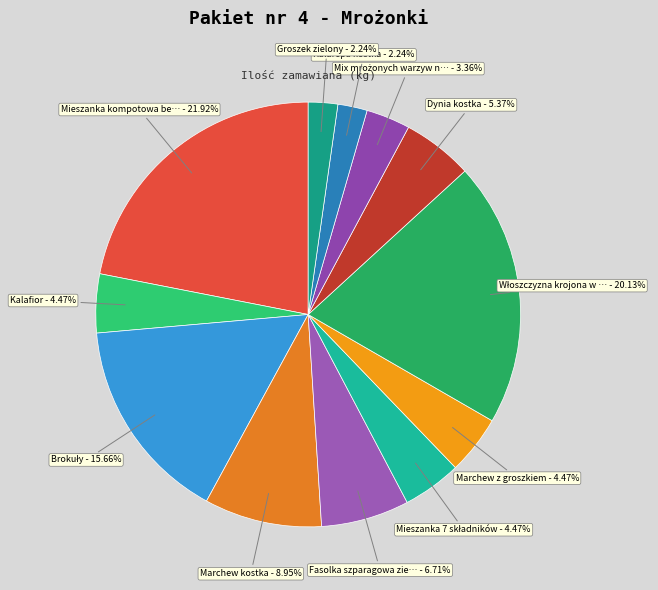

Count the number of slices in the pie.

12